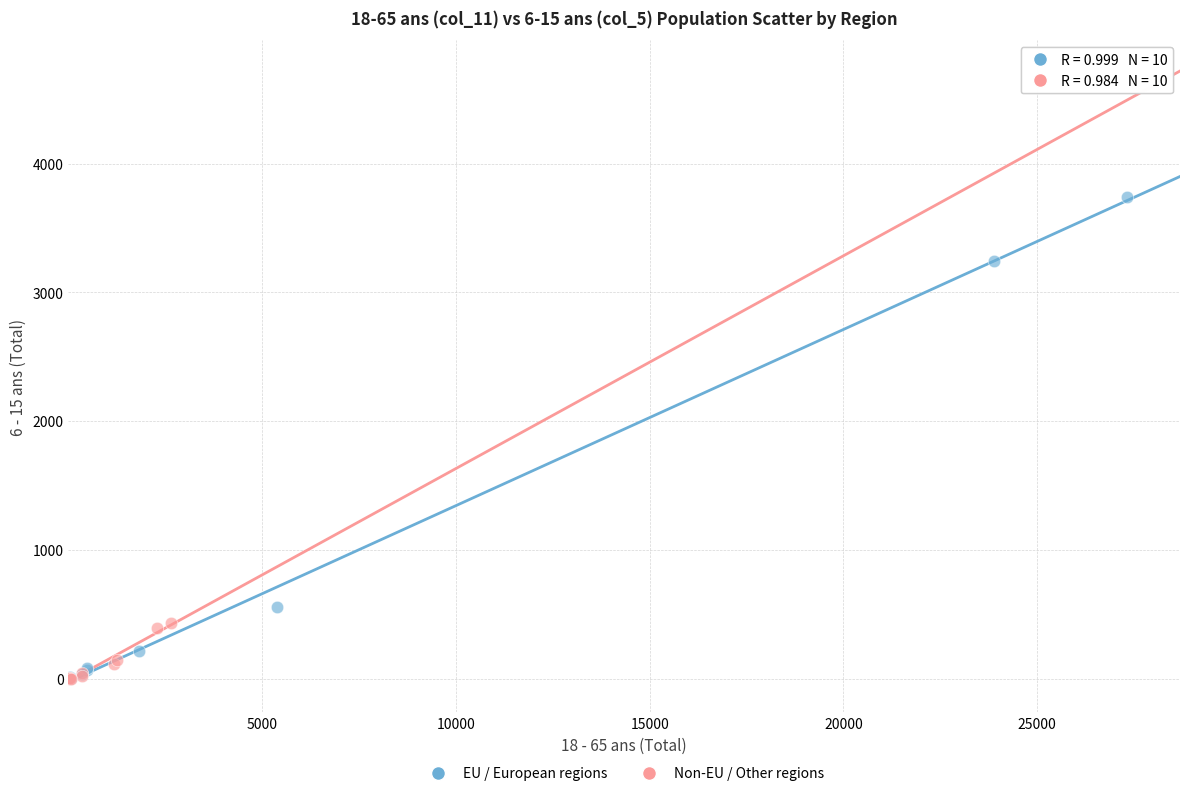

Which series contains the highest Y value?

EU / European regions